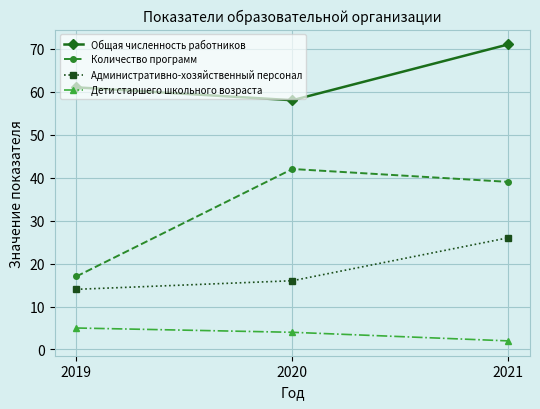

What is the value of the Количество программ point at the 3rd from the left?

39